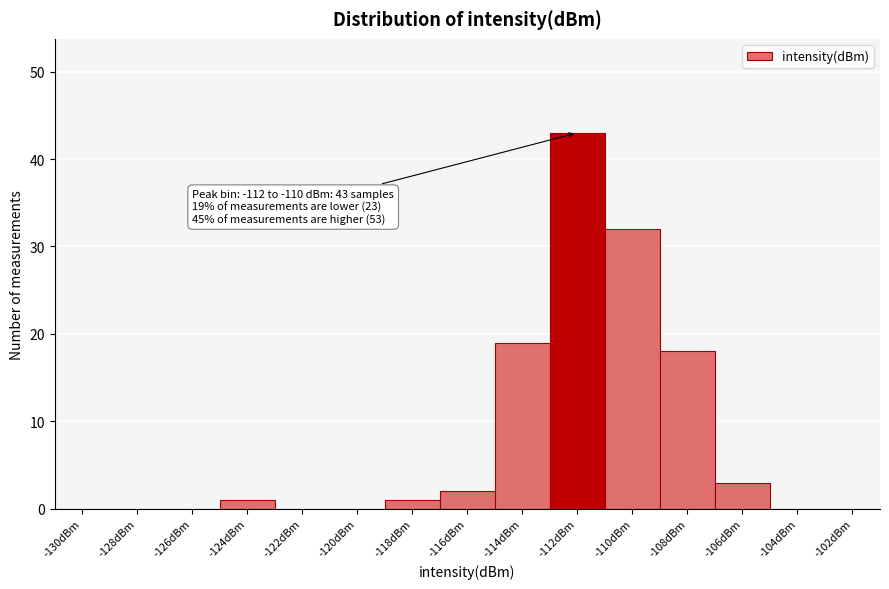

Reading right to left, list all the values displayed in this chart.

-102dBm=0	-104dBm=0	-106dBm=3	-108dBm=18	-110dBm=32	-112dBm=43	-114dBm=19	-116dBm=2	-118dBm=1	-120dBm=0	-122dBm=0	-124dBm=1	-126dBm=0	-128dBm=0	-130dBm=0